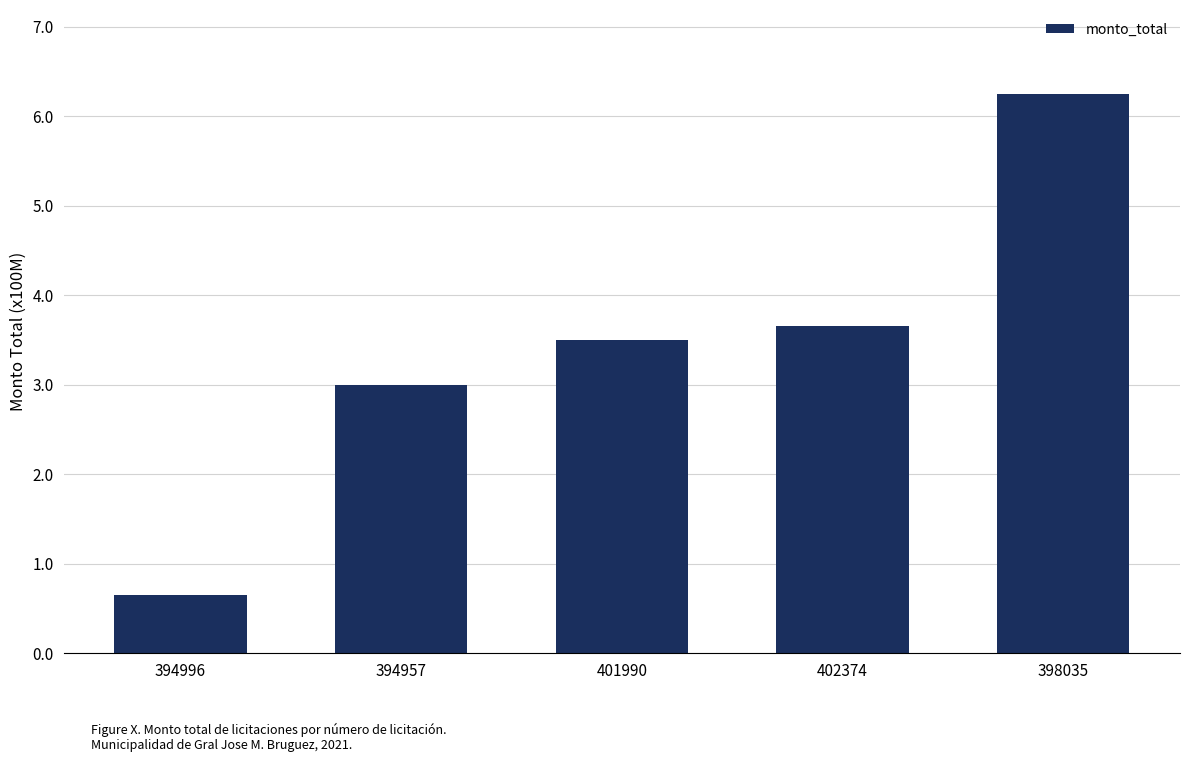

What is the maximum value shown in the chart?

625154764